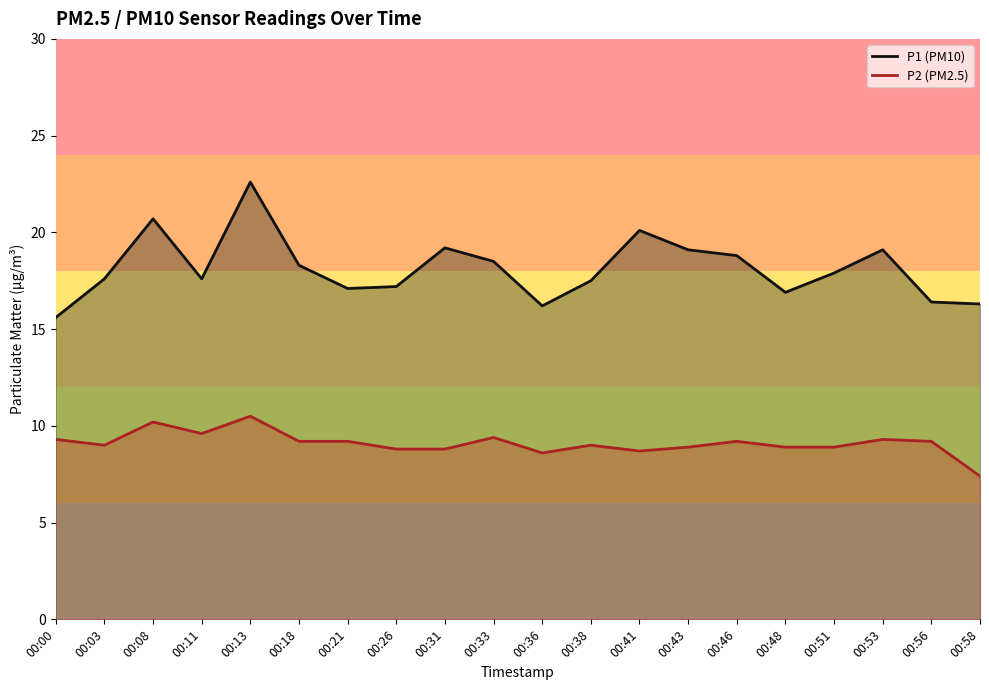

True or false: P1 and P2 cross at least once.

False